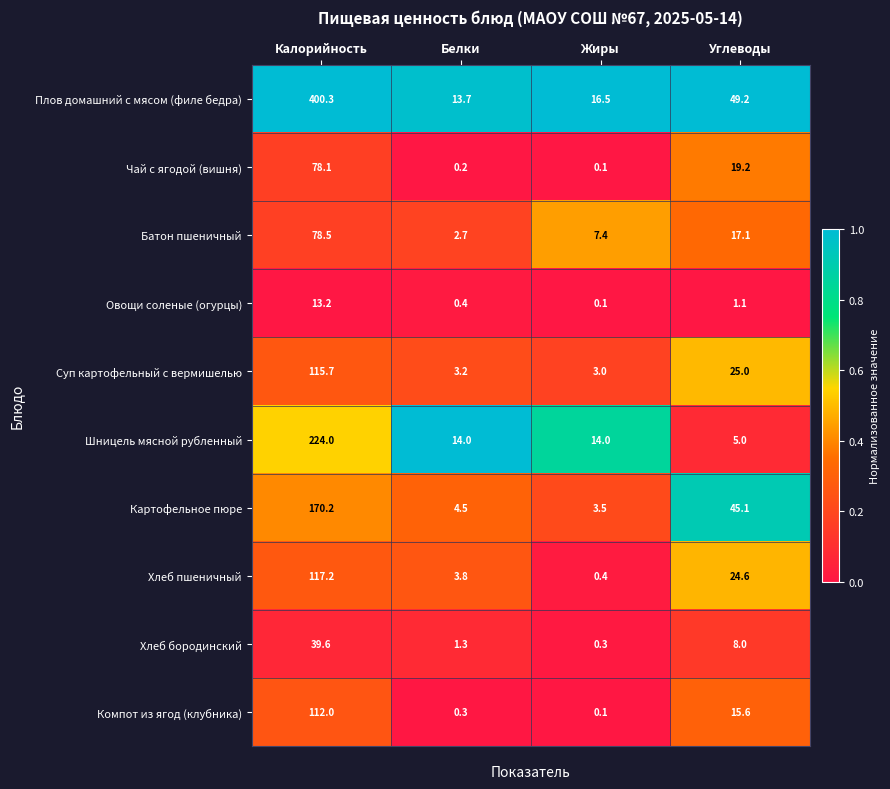

The Овощи соленые (огурцы) series shows 0.1 at Жиры. True or false?

True